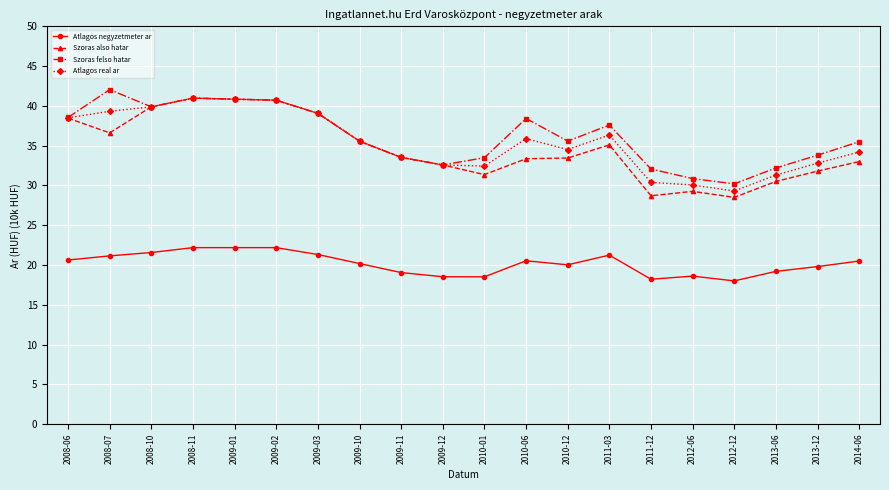

At which label does Szoras also hatar first exceed 33?

2008-06